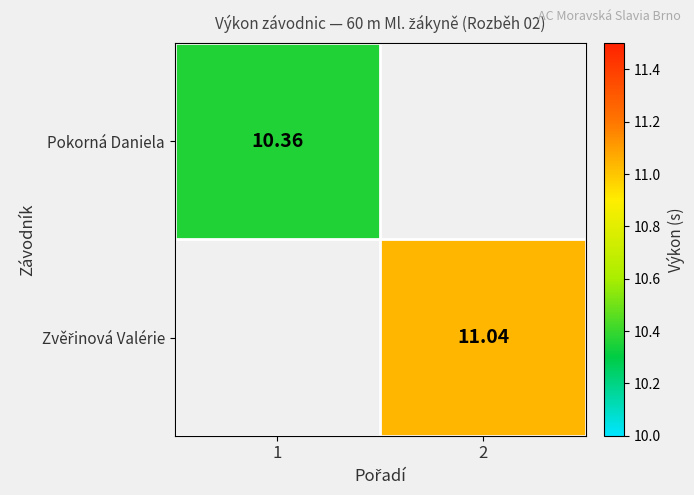

Is the value of Pokorná Daniela at 1 greater than the value of Zvěřinová Valérie at 2?

No